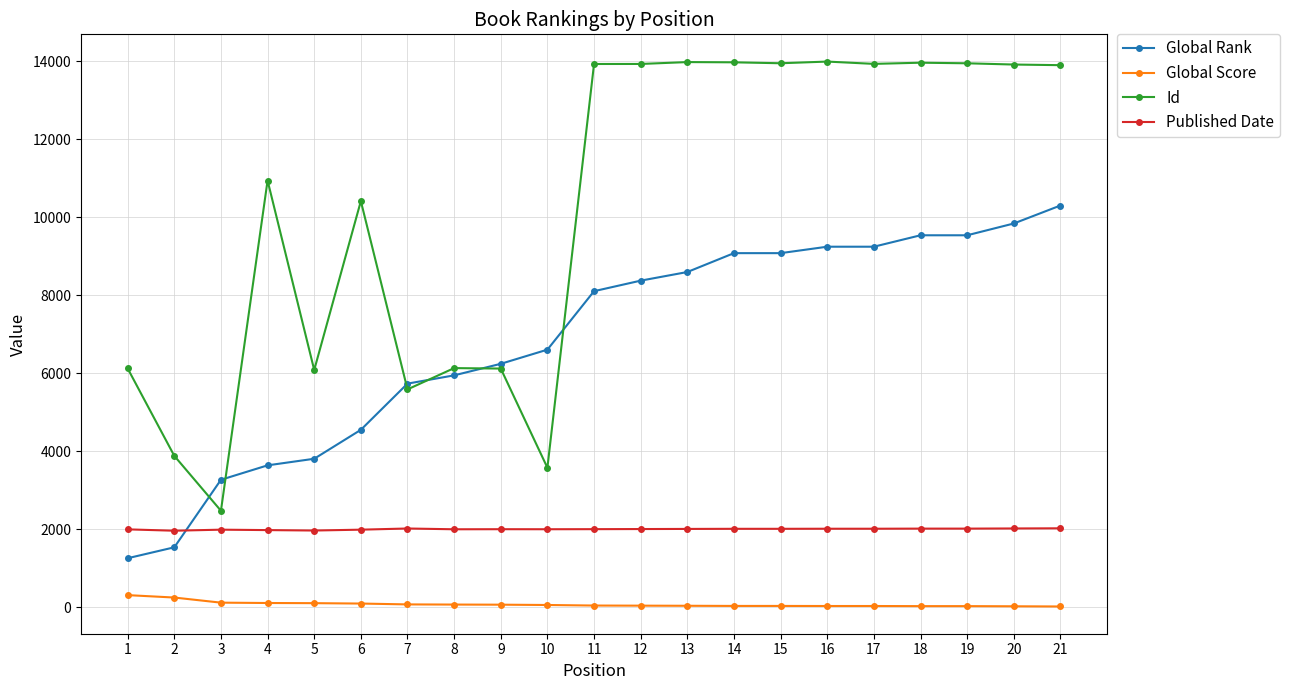

Count the number of categories in the chart.

21